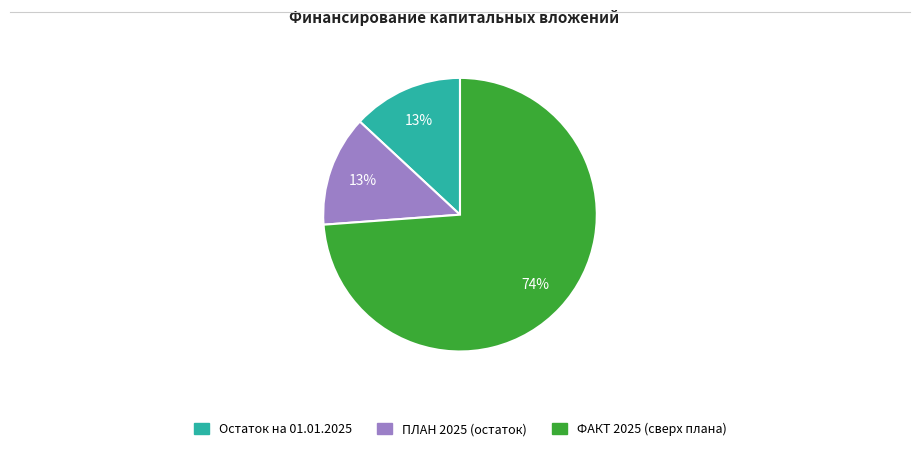

How many segments does this pie chart have?

3